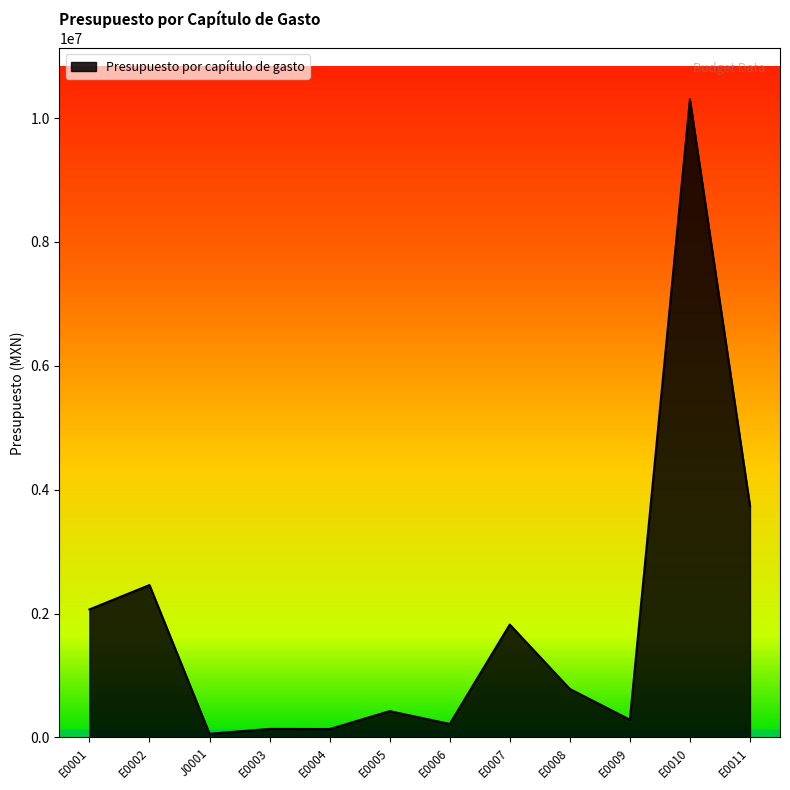

What is the minimum value shown in the chart?

58972.0